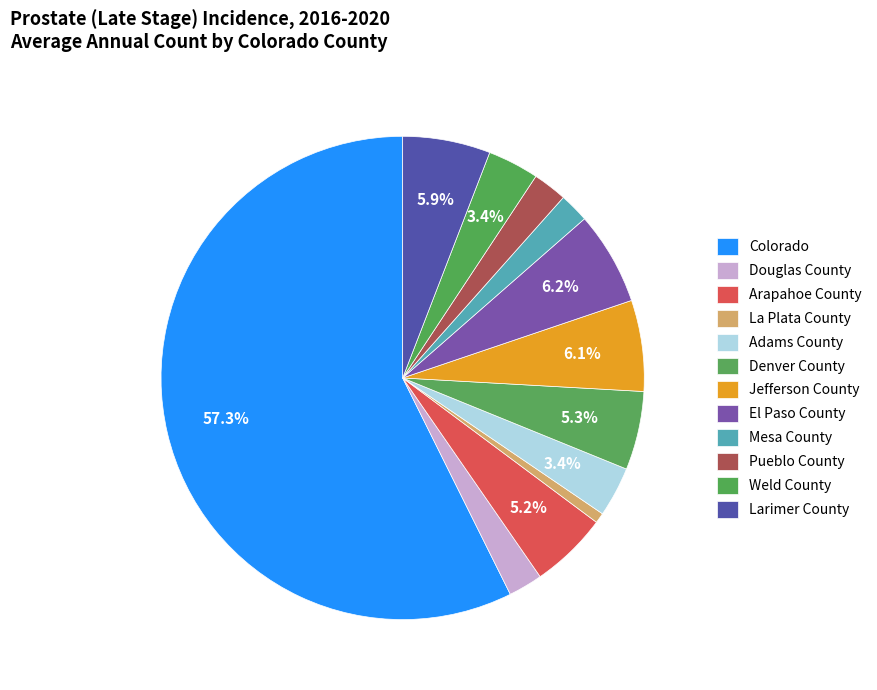

Is Jefferson County the majority of the pie?

No